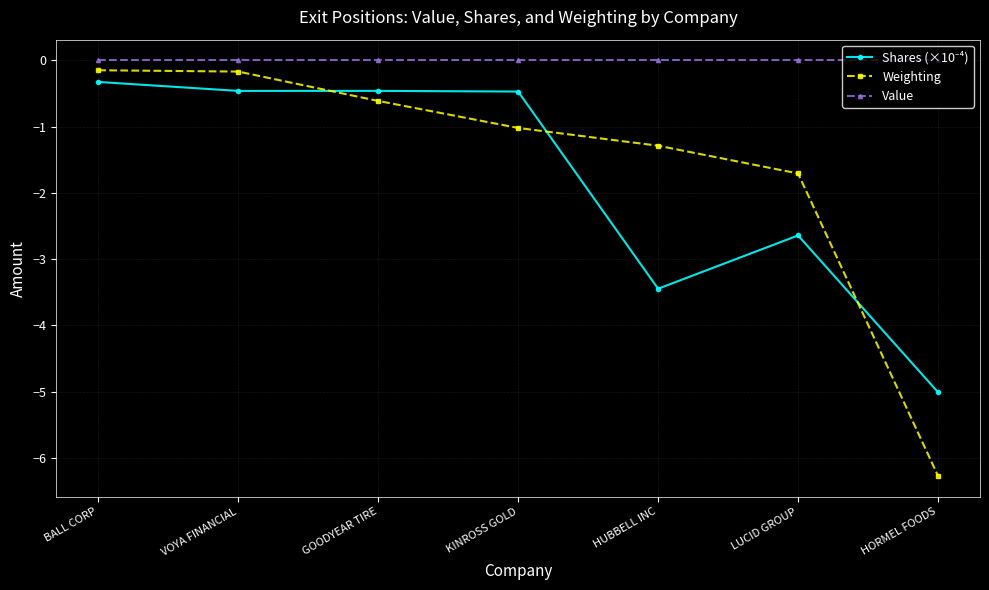

What is the difference between the maximum and minimum values in the Weighting series?

6.1